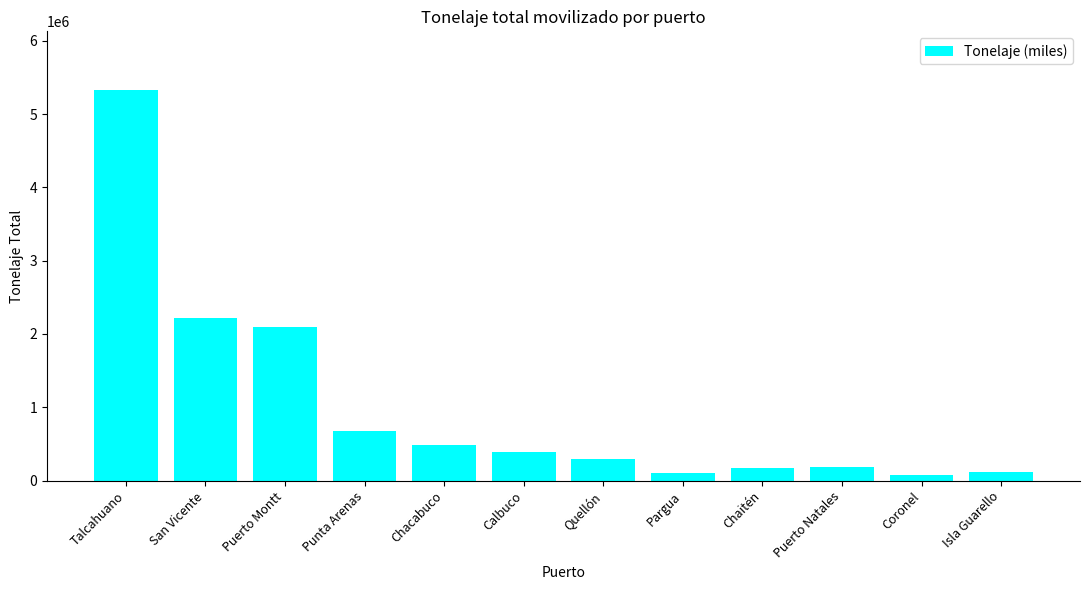

The value at Puerto Montt is 2089753.0. True or false?

True